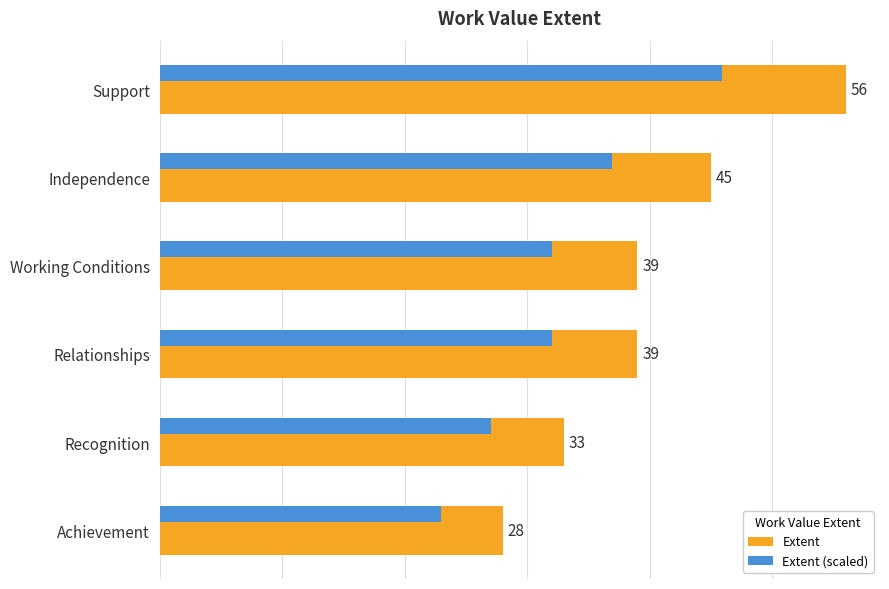

List the series in order of their overall mean, highest first.

Extent, Extent (scaled)